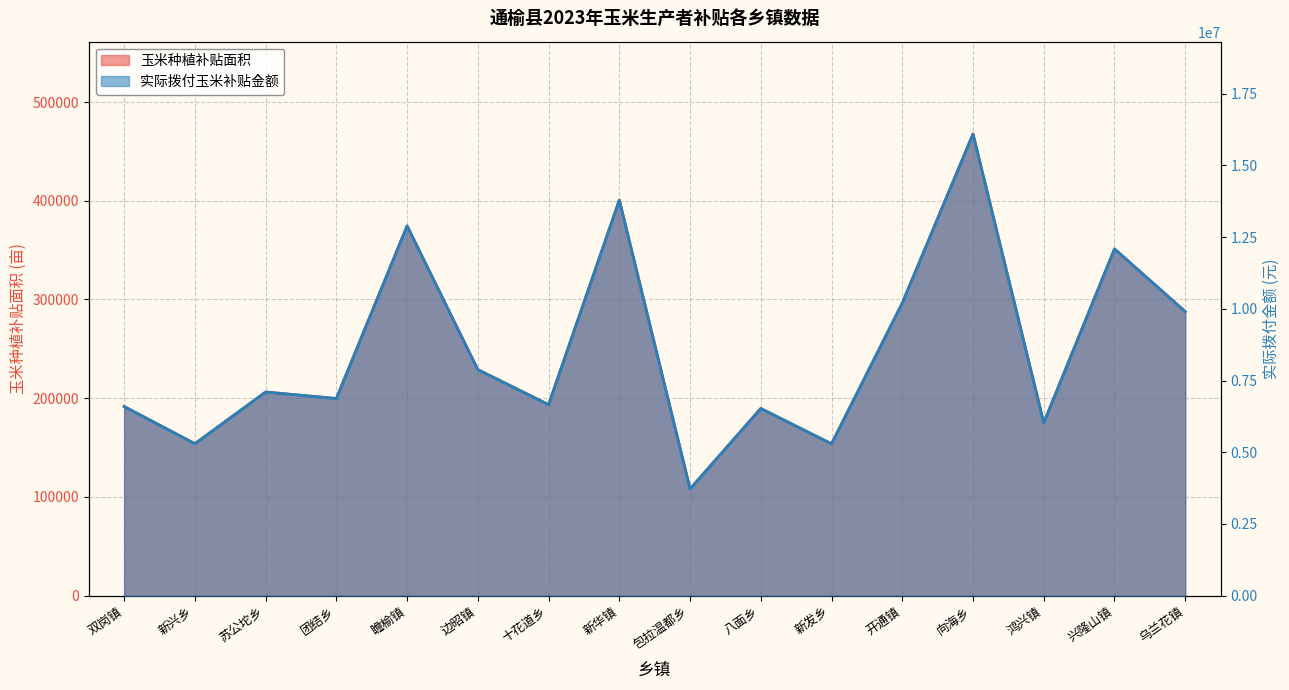

Reading left to right, list all the values displayed in this chart.

玉米种植补贴面积: 191579.3	153929.0	206290.3	199697.9	374583.1	228962.6	193483.6	400671.0	108109.6	189622.5	153786.0	296402.1	467639.6	175036.4	351227.5	287753.7
实际拨付玉米补贴金额: 6594160.5	5298234.5	7100513.2	6873601.9	12893148.9	7880893.9	6659704.1	13791097.2	3721132.8	6526807.7	5293312.4	10202159.6	16096154.3	6024751.9	12089248.8	9904481.3